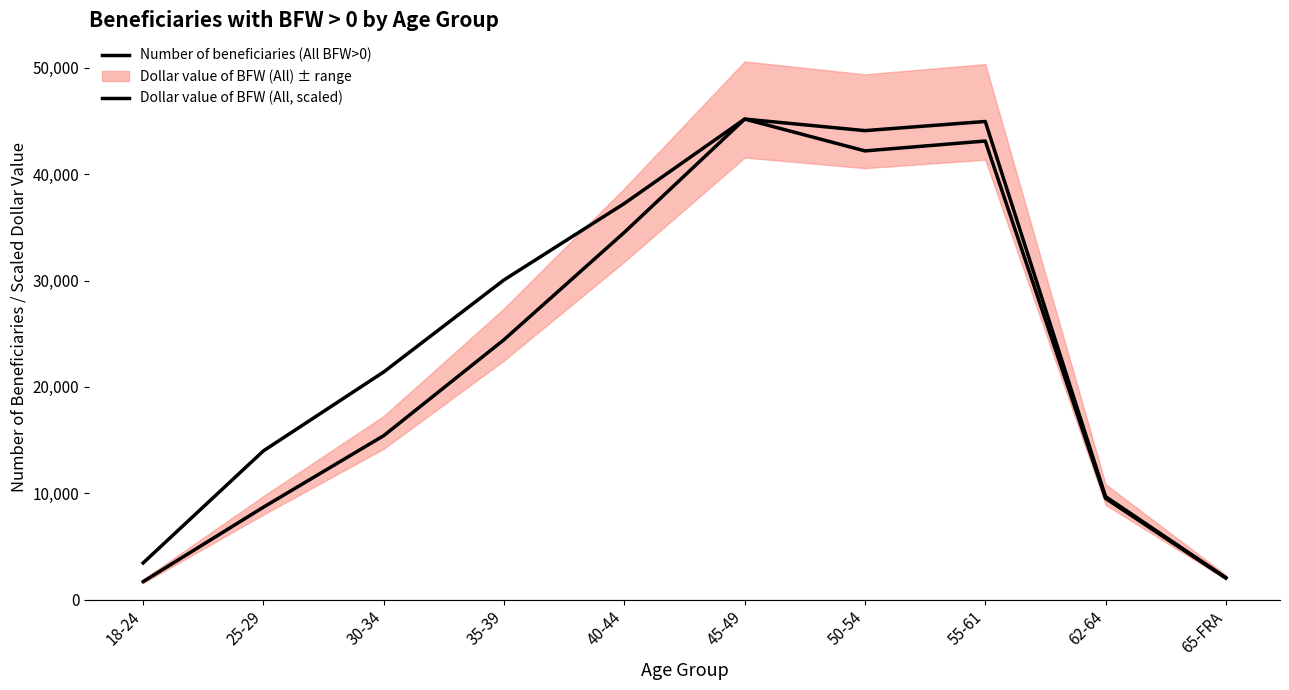

True or false: Dollar value of BFW (All, scaled) and Number of beneficiaries (All BFW>0) intersect in this chart.

False